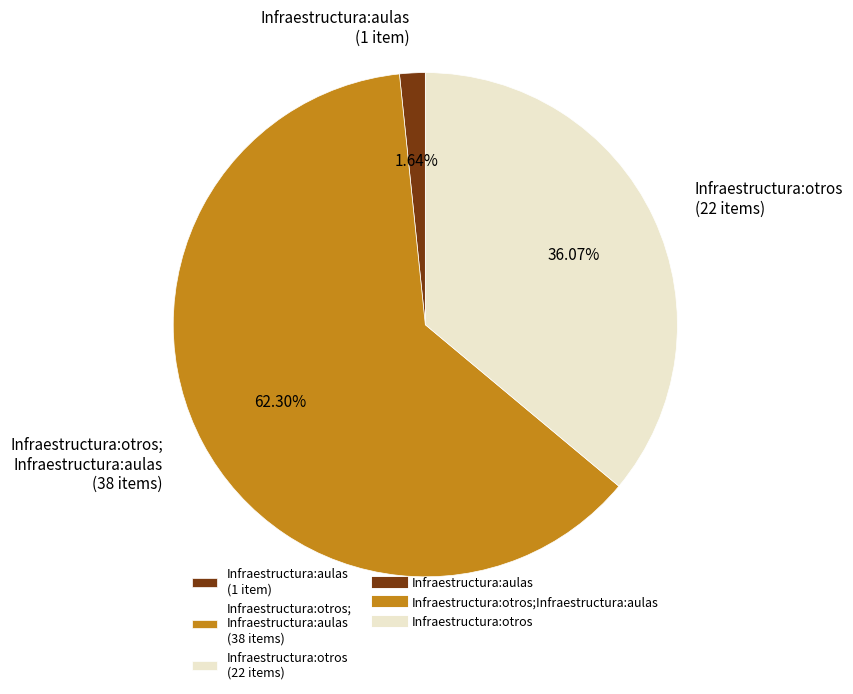

Which has a higher value, Infraestructura:otros; Infraestructura:aulas (38 items) or Infraestructura:otros (22 items)?

Infraestructura:otros; Infraestructura:aulas (38 items)